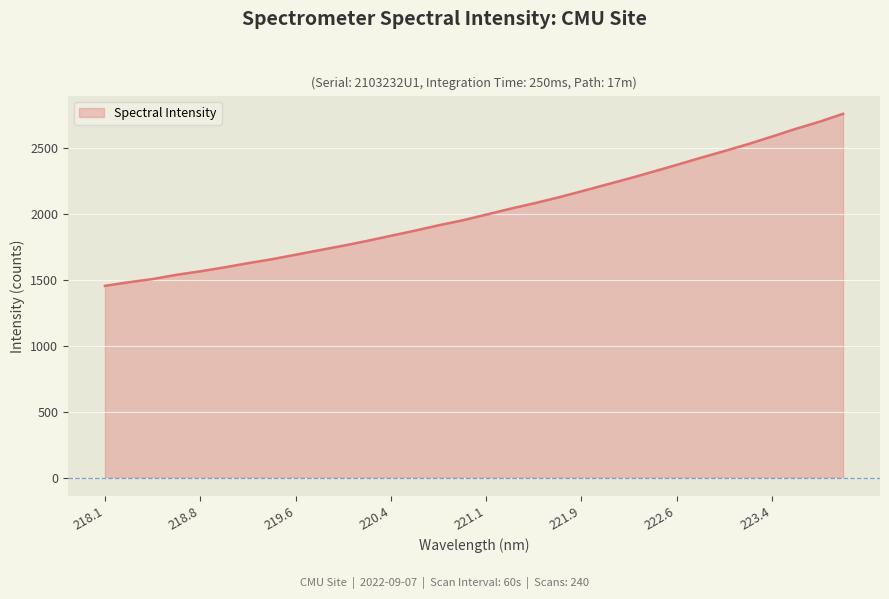

What is the average value?

2023.3